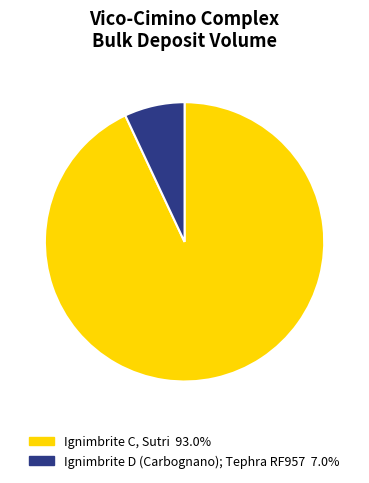

Which slice is the largest?

Ignimbrite C, Sutri